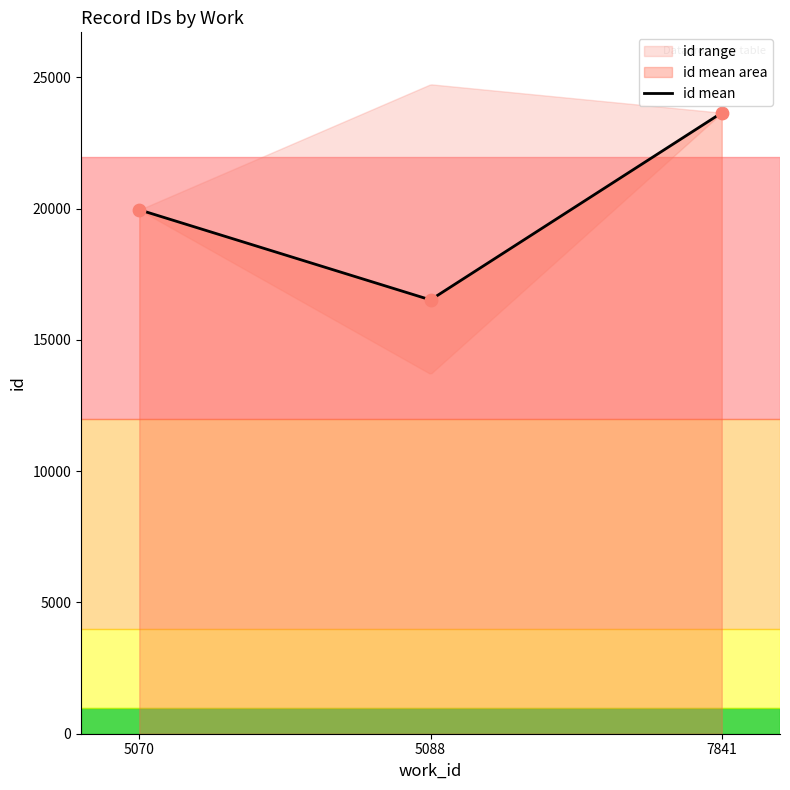

Between 5088 and 5088, which is larger?

5088